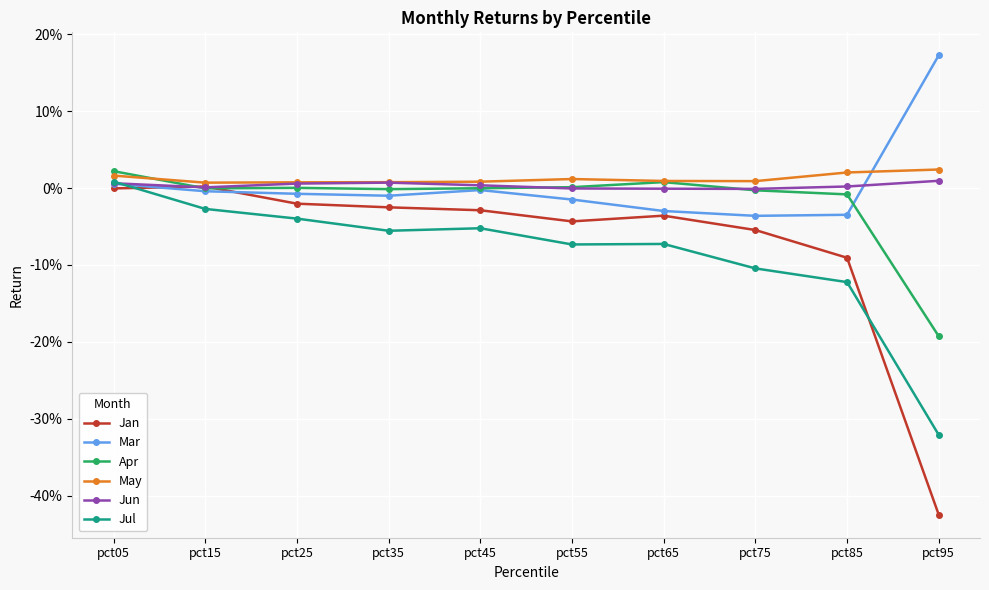

True or false: Jul and May cross at least once.

False